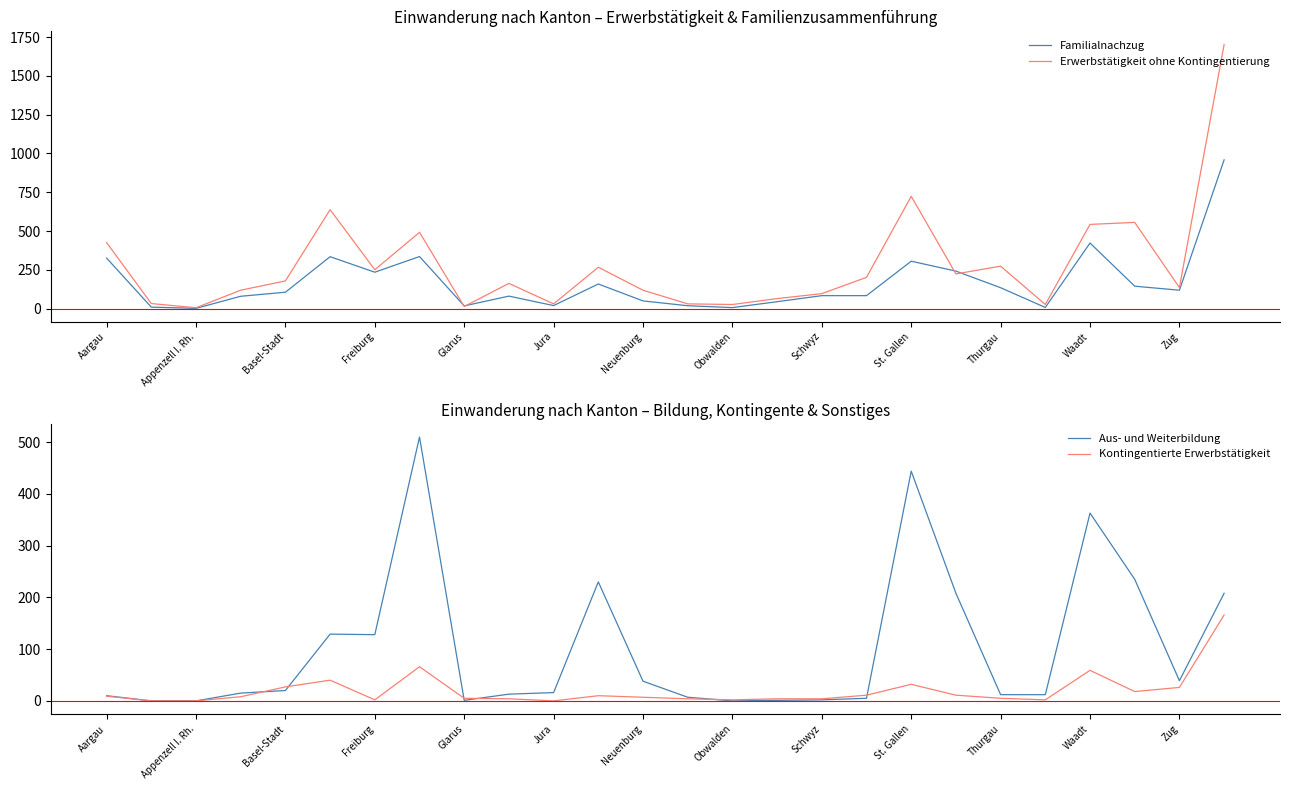

What is the highest value of the Aus- und Weiterbildung series?

510